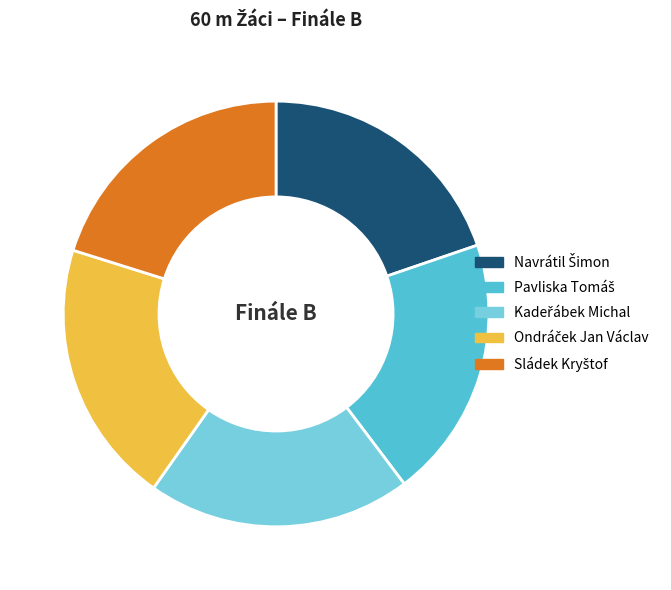

How many segments does this pie chart have?

5